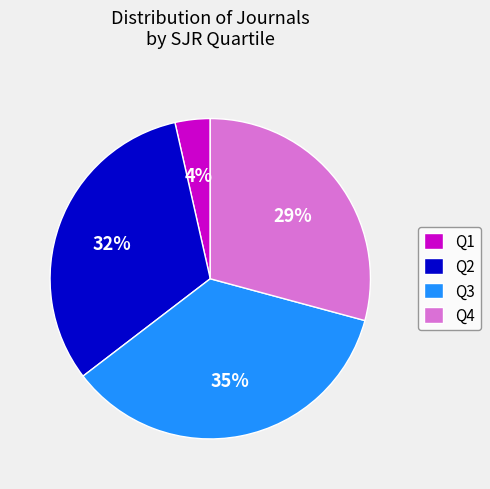

To the nearest percent, what is the difference between the Q2 and Q4 slice percentages?

3%